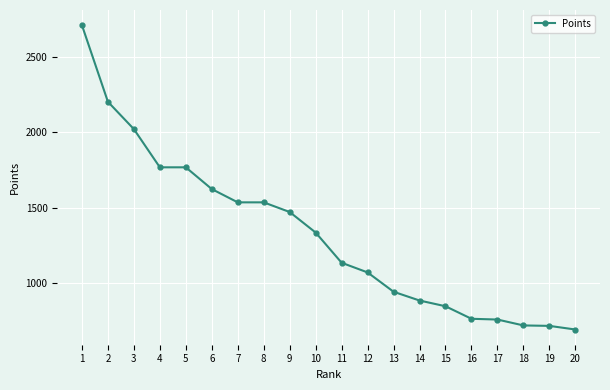

What is the difference between the second highest and minimum values?

1508